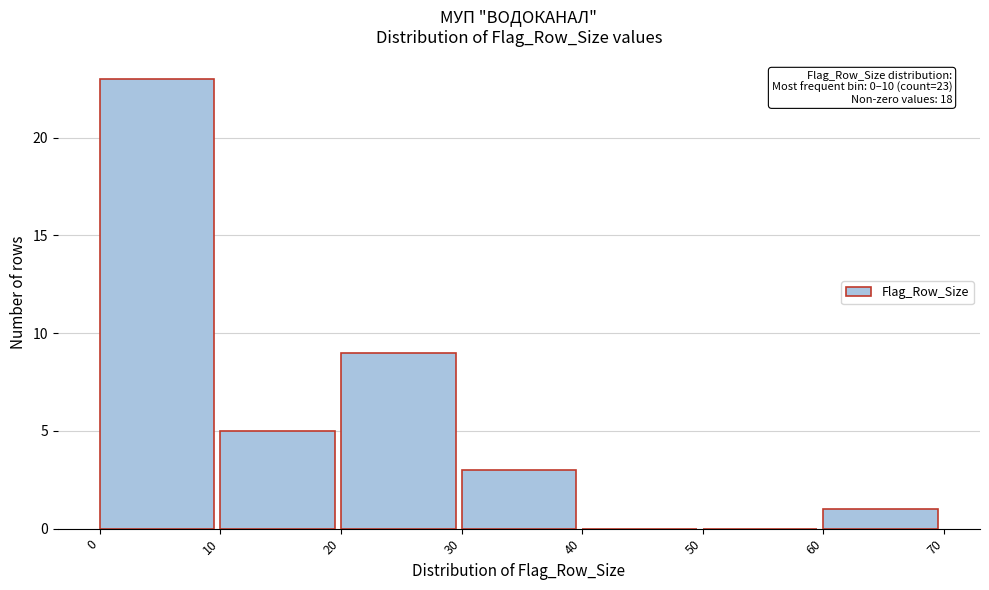

Which range on the x-axis has the tallest bar?

0 to 10